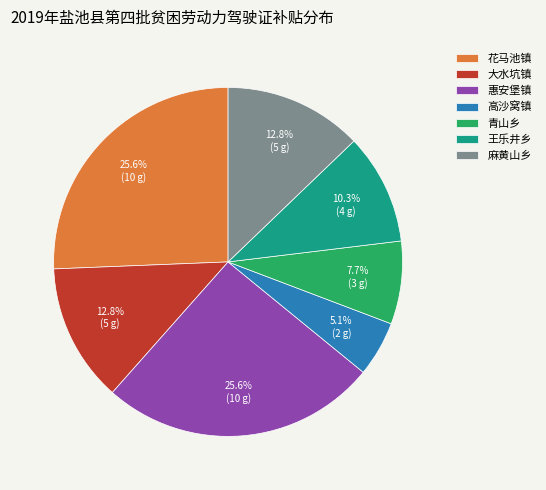

Which category has the smallest portion of the pie?

高沙窝镇